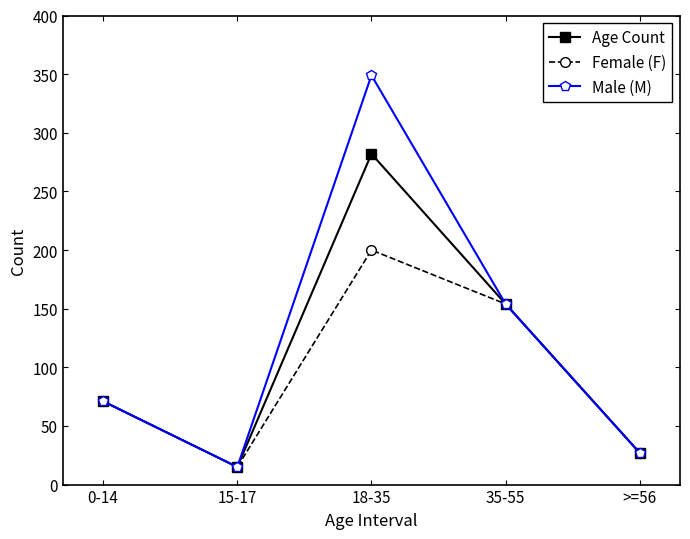

List the labels in order of Male (M) value, smallest first.

15-17, >=56, 0-14, 35-55, 18-35